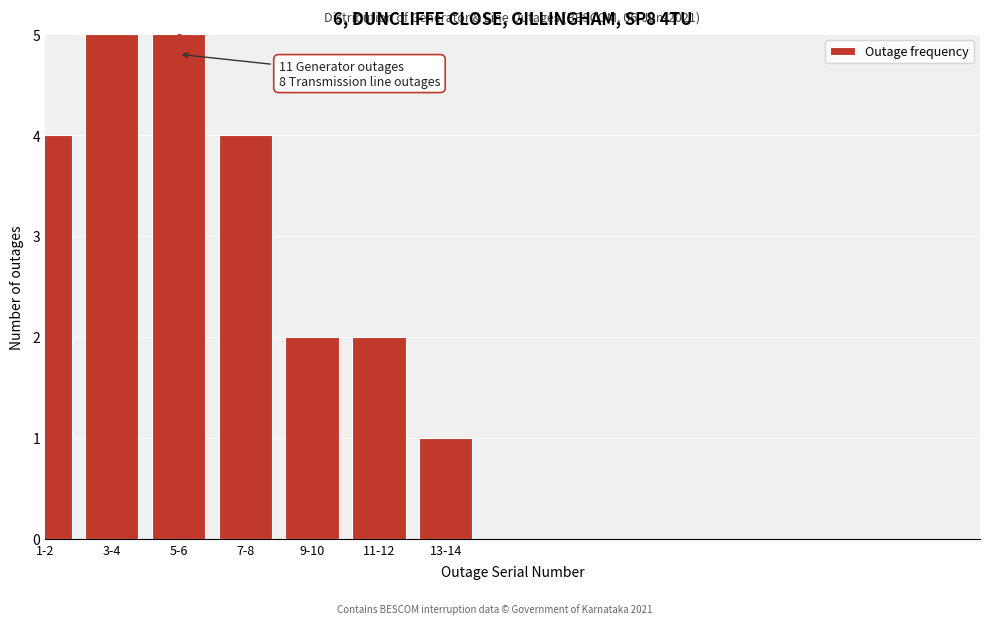

Reading left to right, list all the values displayed in this chart.

1-2=4	3-4=5	5-6=5	7-8=4	9-10=2	11-12=2	13-14=1